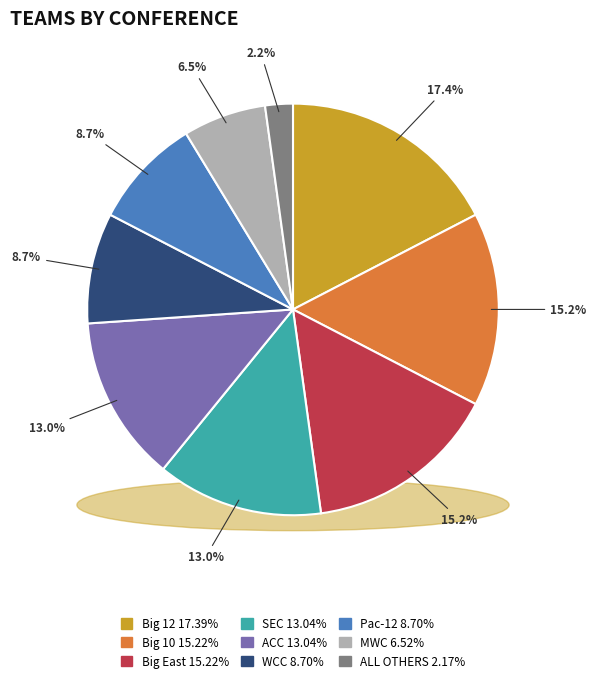

Is Big 12 the majority of the pie?

No